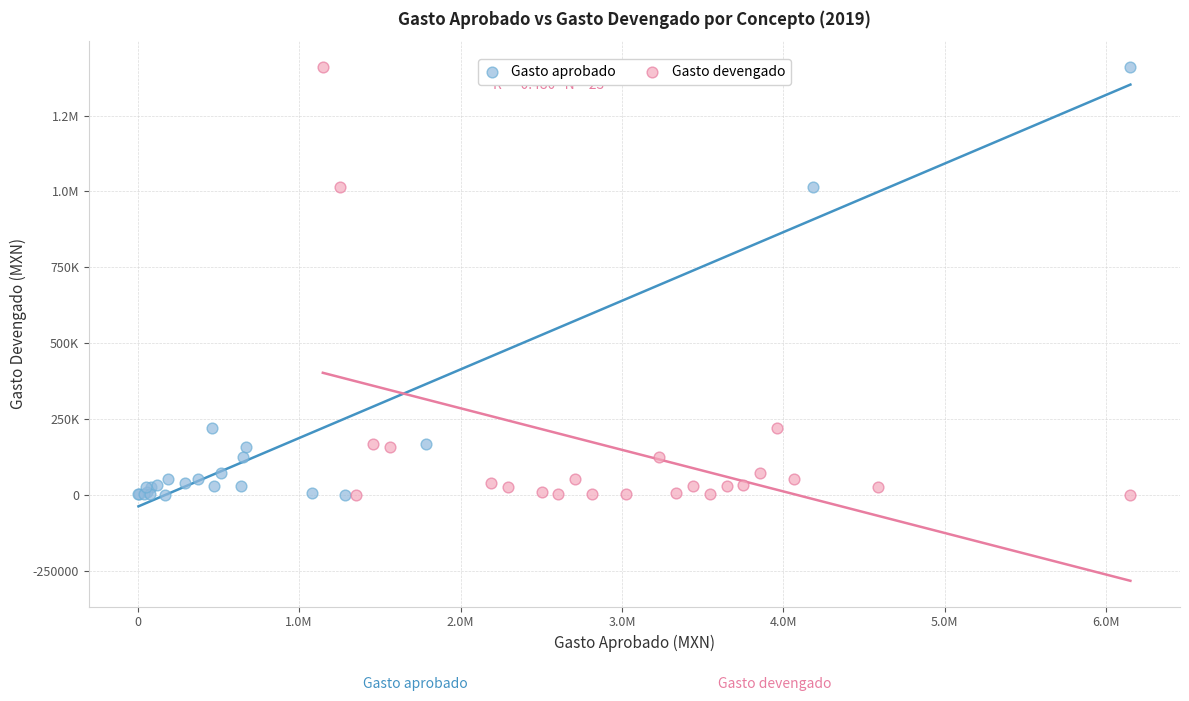

What are all the series names shown in the legend?

Gasto aprobado, Gasto devengado